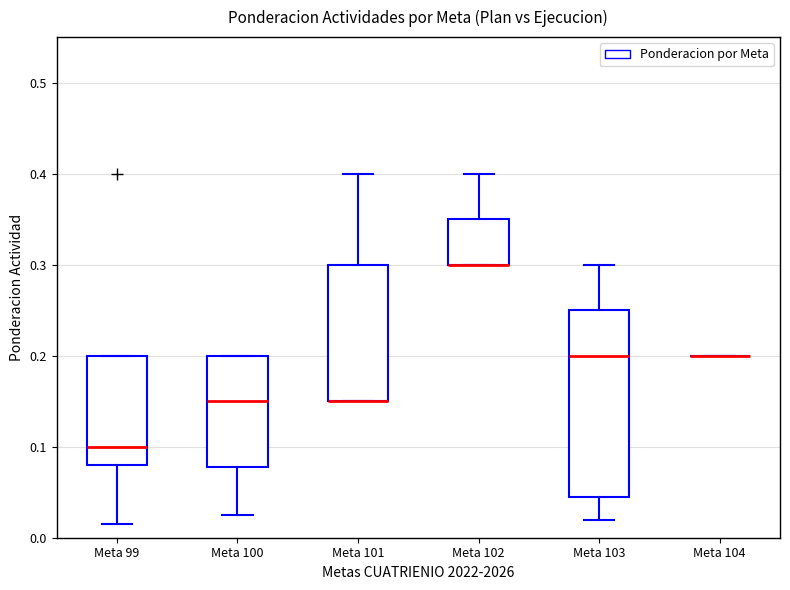

Reading left to right, transcribe this box plot: for each box, give where its median line is, the range the box spans, and where its two whiskers end, as read against the y-axis. The values are not printed on the chart, so give them approximately, as read against the axis.

Meta 99: median 0.10, box 0.08 to 0.20, whiskers 0.02 to 0.20
Meta 100: median 0.15, box 0.08 to 0.20, whiskers 0.03 to 0.20
Meta 101: median 0.15 (drawn on the box's lower edge), box 0.15 to 0.30, whiskers 0.15 to 0.40
Meta 102: median 0.30 (drawn on the box's lower edge), box 0.30 to 0.35, whiskers 0.30 to 0.40
Meta 103: median 0.20, box 0.05 to 0.25, whiskers 0.02 to 0.30
Meta 104: box collapsed to a line at 0.20, whiskers 0.20 to 0.20